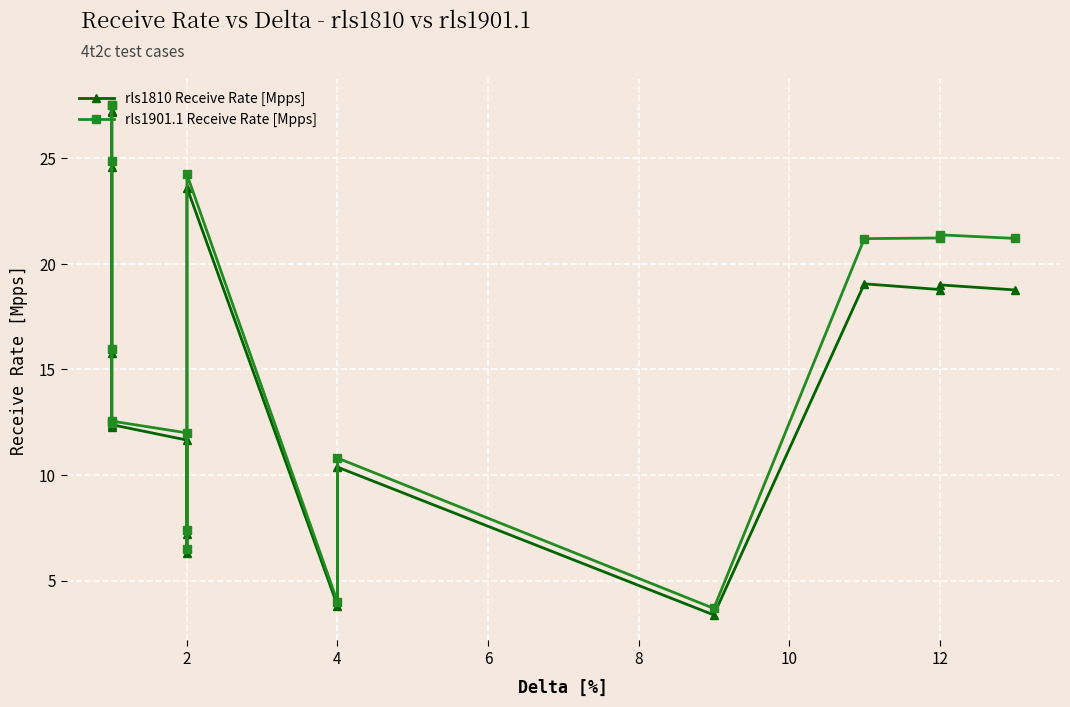

How many data points in rls1810 Receive Rate [Mpps] are above 15?

9